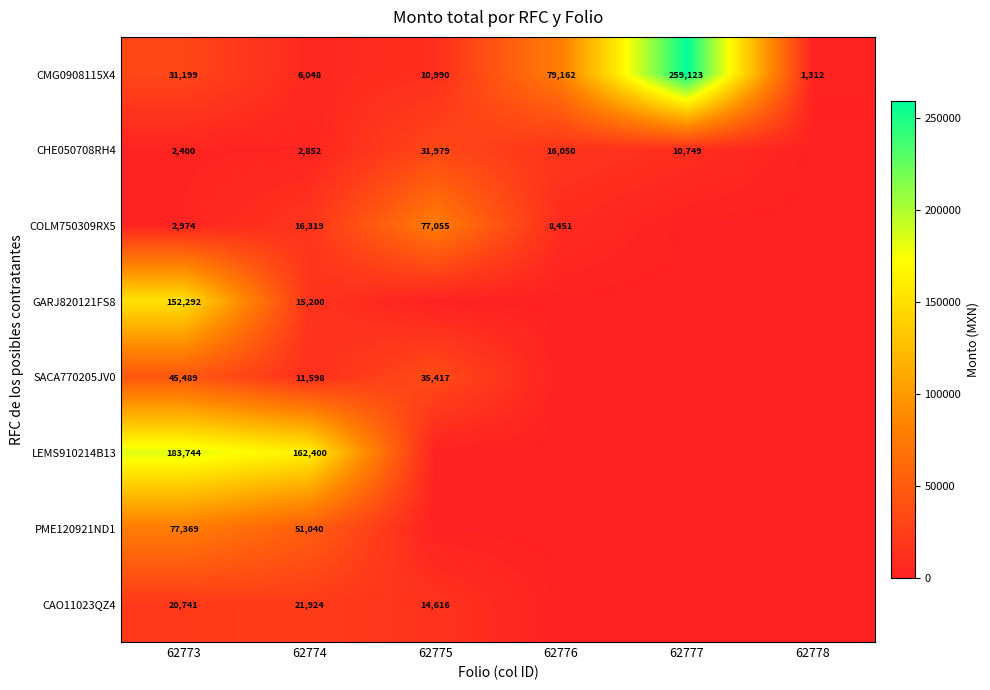

What is the total value across all series at 62773?

516208